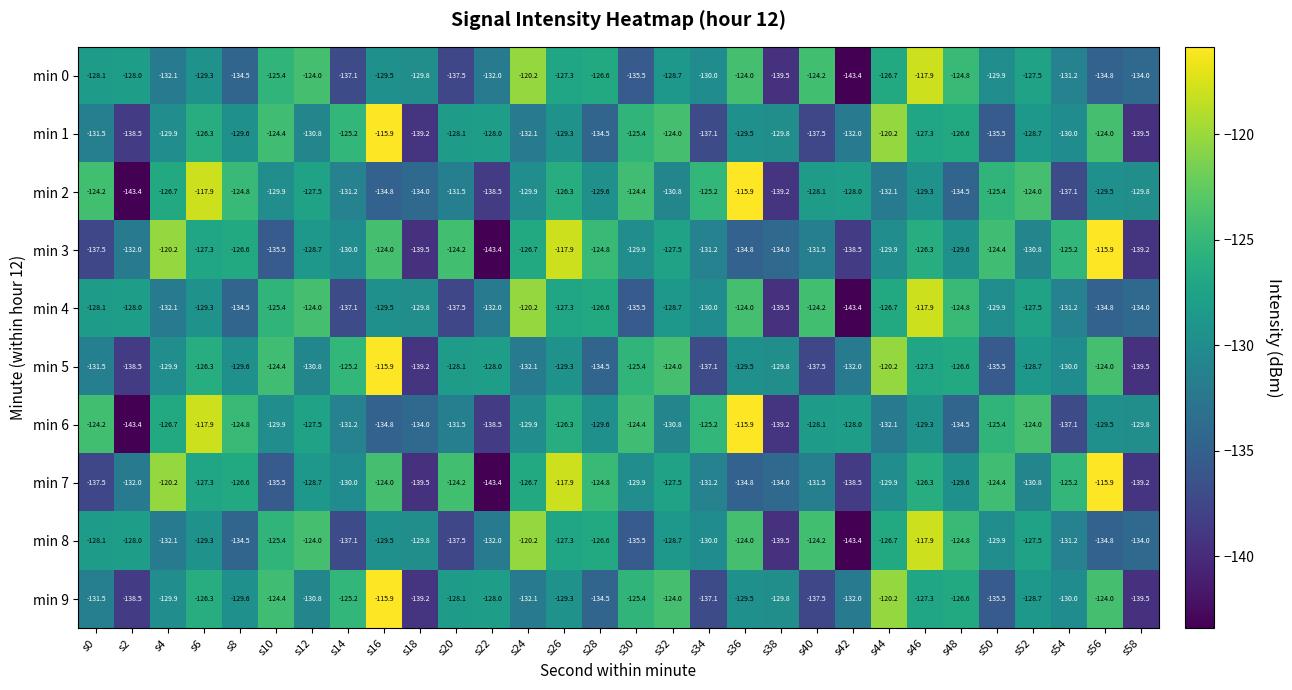

What is the difference between the highest and lowest values at s12?

6.8